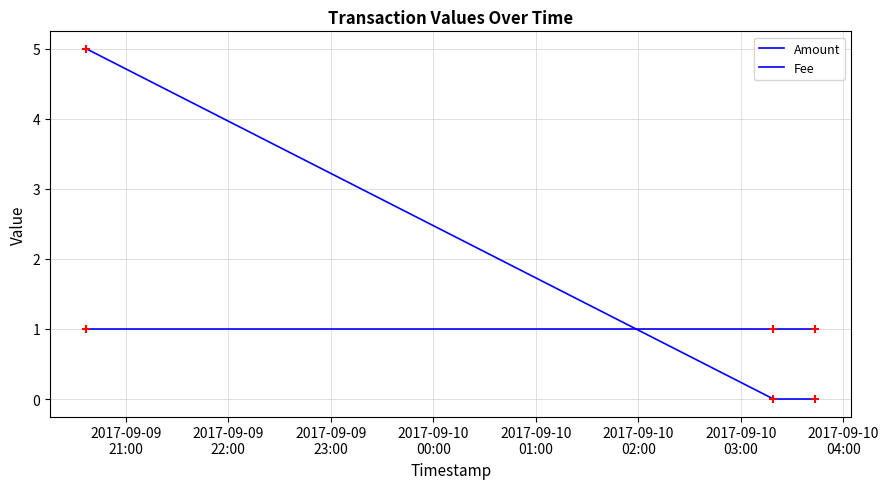

At how many categories does at least one series exceed 2?

1